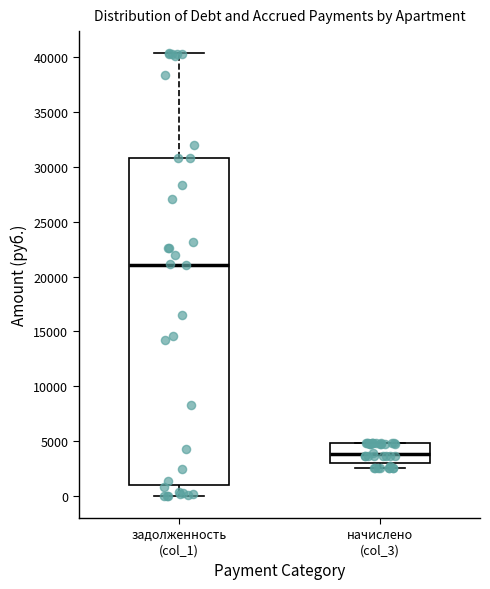

Reading left to right, transcribe this box plot: for each box, give where its median line is, the range the box spans, and where its two whiskers end, as read against the y-axis. The values are not printed on the chart, so give them approximately, as read against the axis.

задолженность (col_1): median 21000, box 1000 to 31000, whiskers 0 to 40500
начислено (col_3): median 4000, box 3000 to 5000, whiskers 2500 to 5000